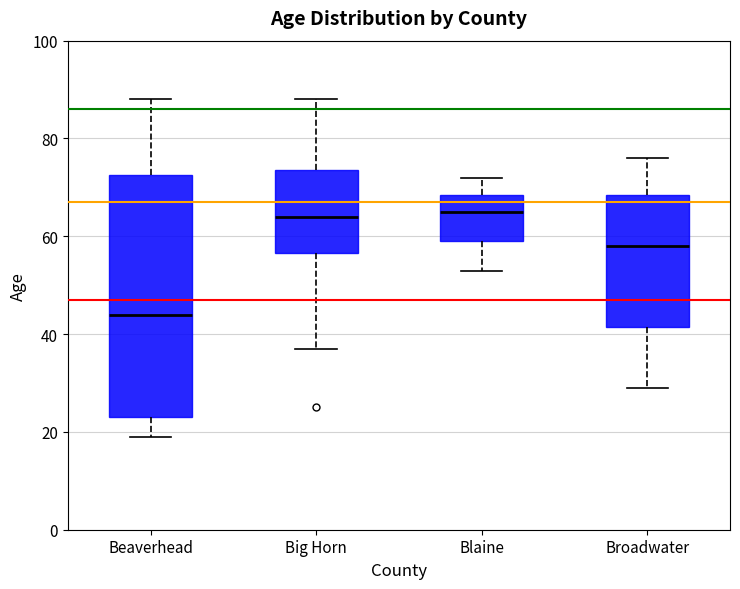

Reading left to right, read every box against the y-axis: the position of its median line, the range the box covers, and the ends of its whiskers. The values are not printed on the chart, so give them approximately, as read against the axis.

Beaverhead: median 44, box 24 to 72, whiskers 20 to 88
Big Horn: median 64, box 56 to 74, whiskers 38 to 88
Blaine: median 66, box 60 to 68, whiskers 54 to 72
Broadwater: median 58, box 42 to 68, whiskers 30 to 76